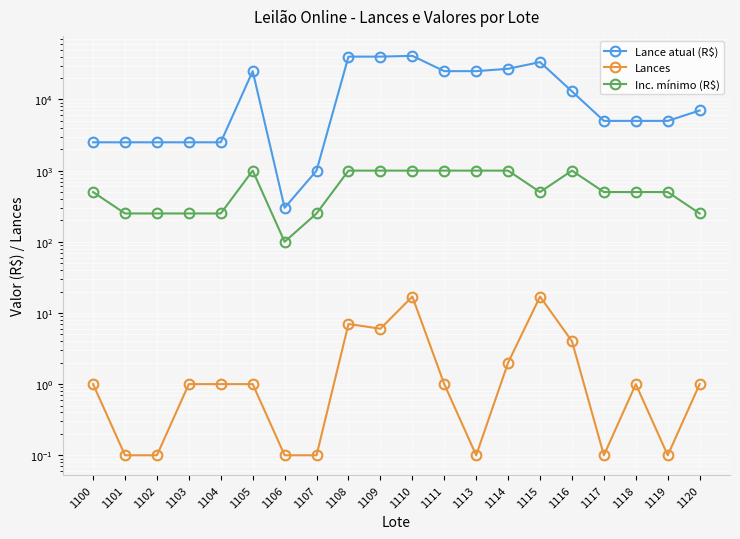

Where does the Inc. mínimo (R$) series first go above 500?

1105